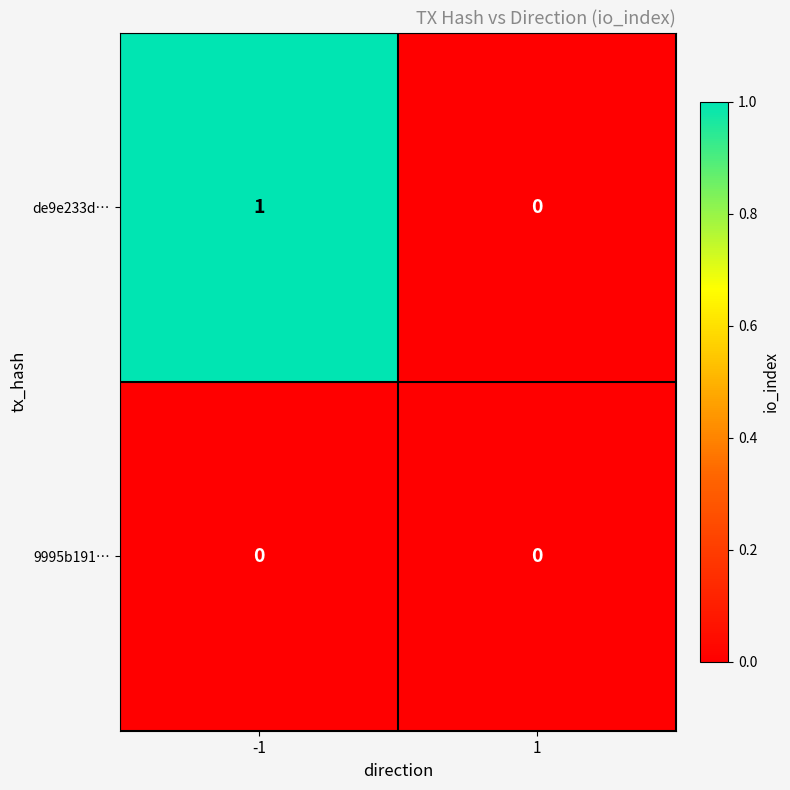

At which category does the chart reach its peak across all series?

-1